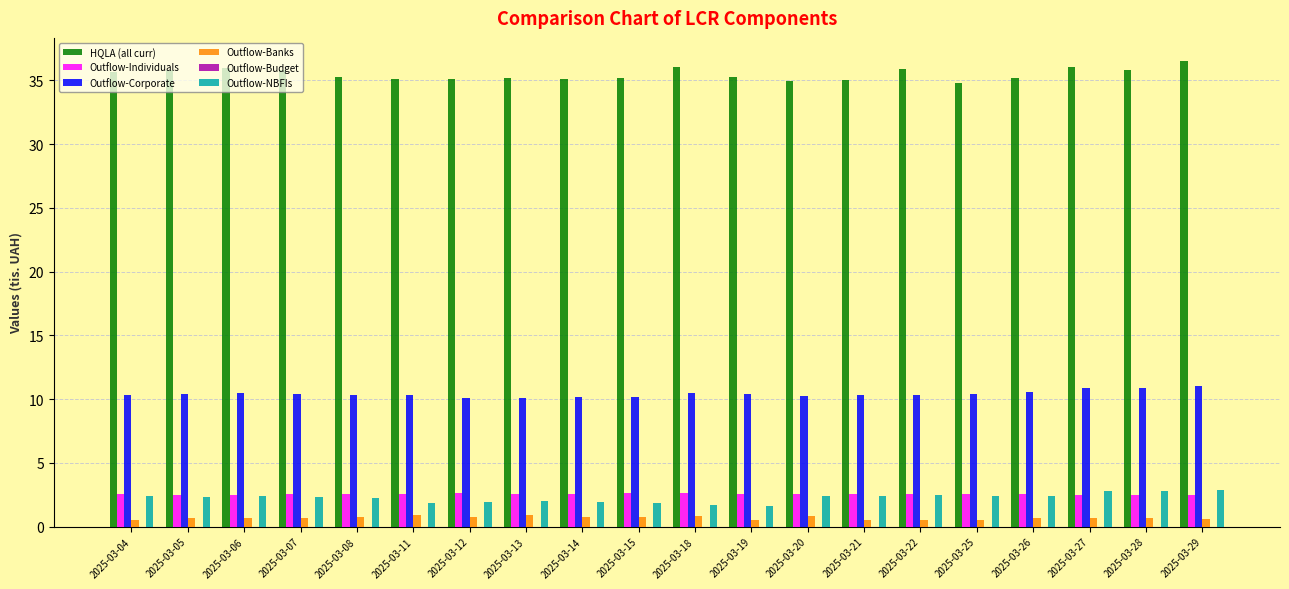

True or false: Outflow-Banks has a value of 0.7 at 2025-03-27.

True